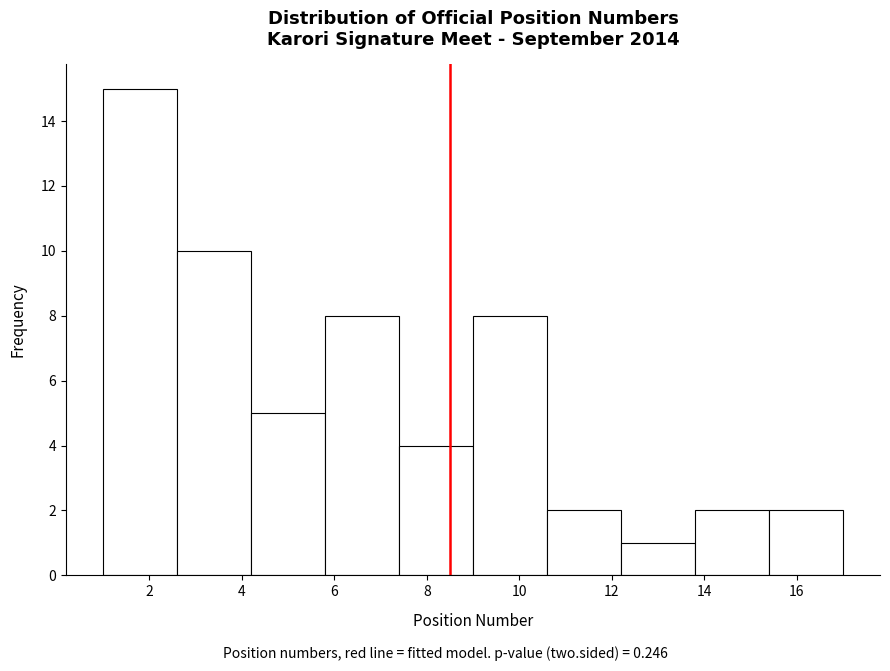

Which range on the x-axis has the tallest bar?

1.0 to 2.6